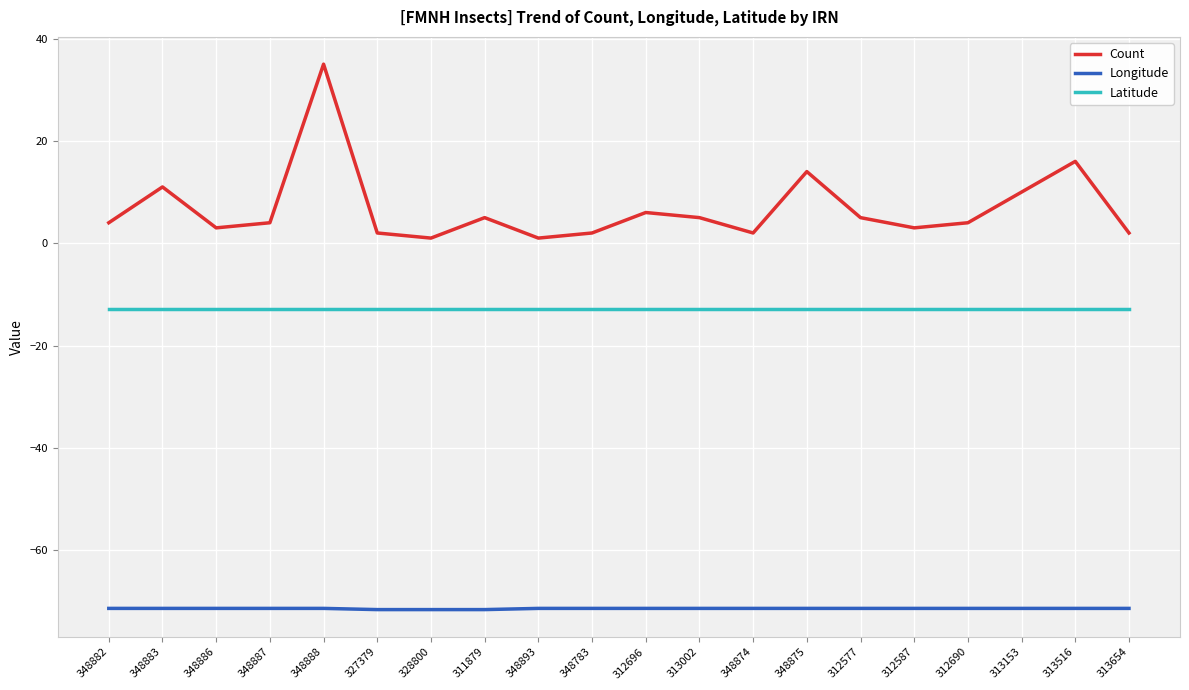

The value of Count at 348882 is 4.0. True or false?

True